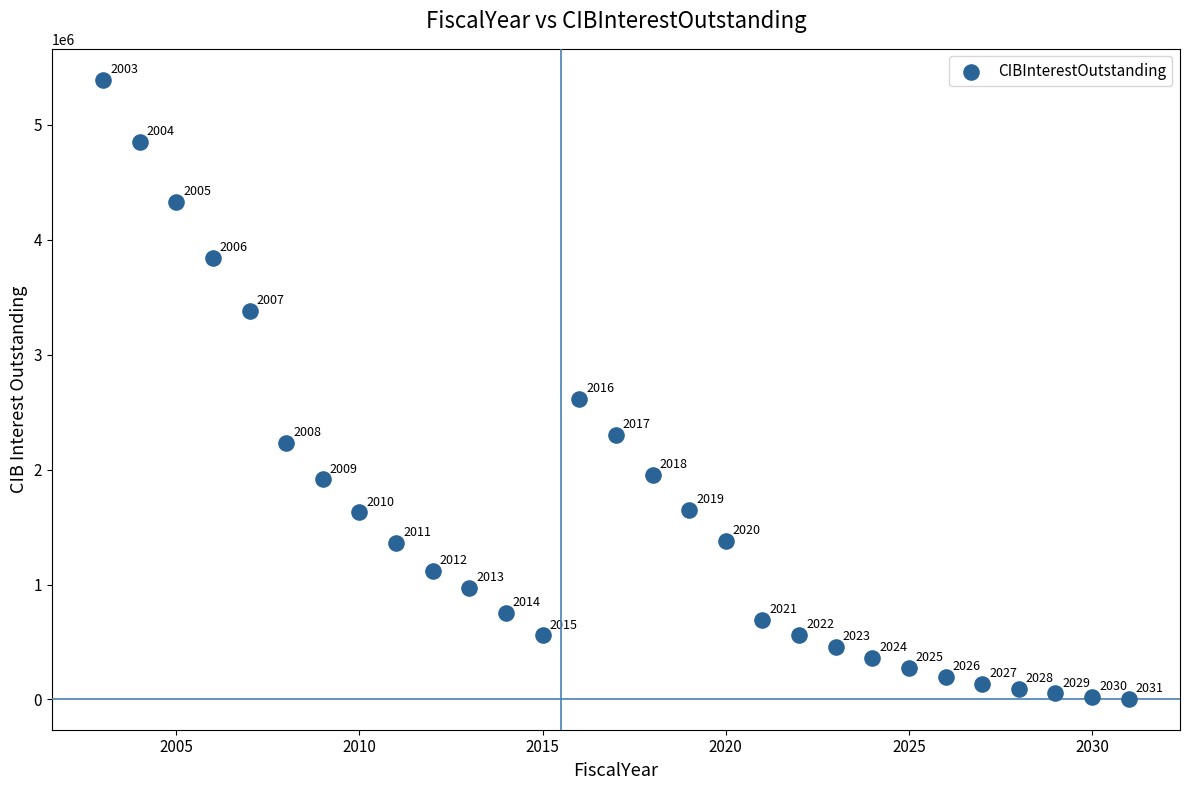

What is the range of X values (max minus min)?

28.0